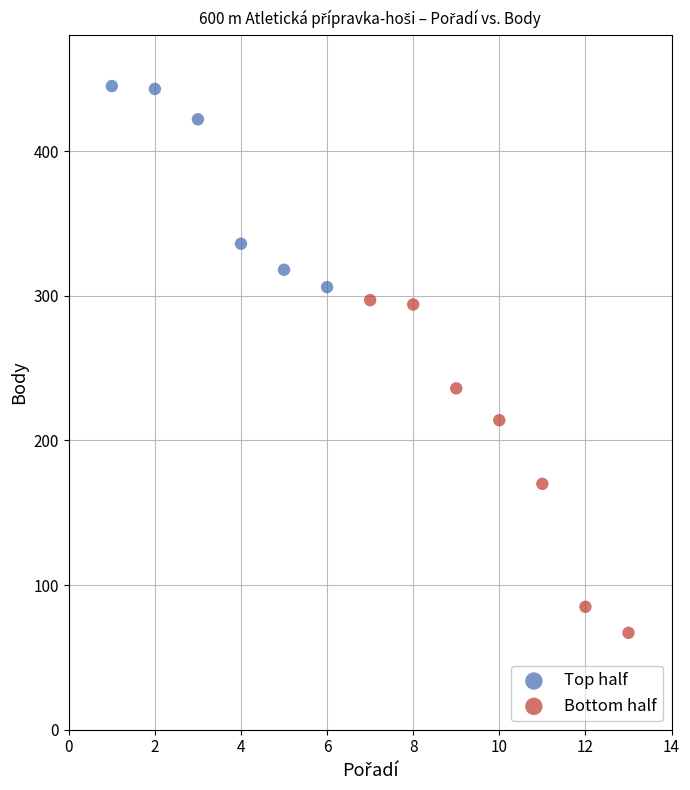

Which series has the largest Y range (max minus min)?

Bottom half